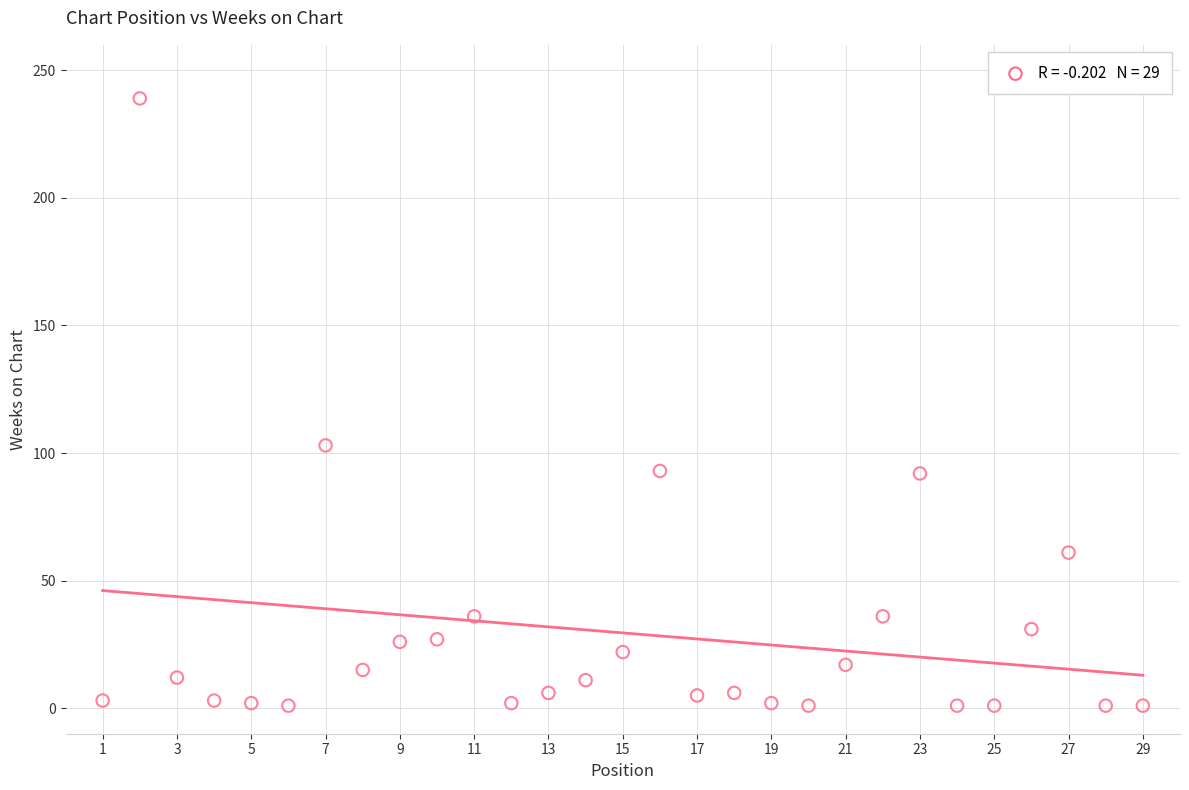

What is the range of Y values (max minus min)?

238